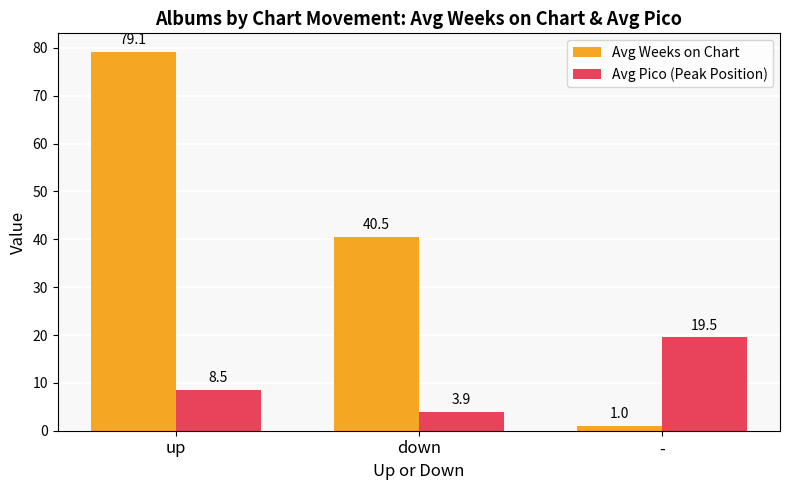

List the series in order of their overall mean, highest first.

Avg Weeks on Chart, Avg Pico (Peak Position)